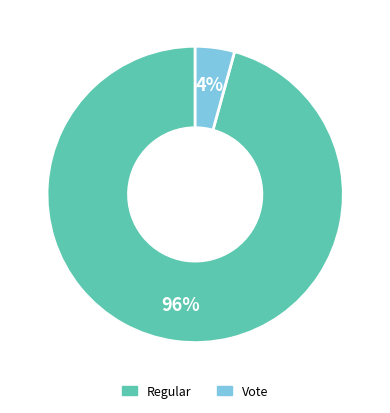

What is the majority slice?

Regular